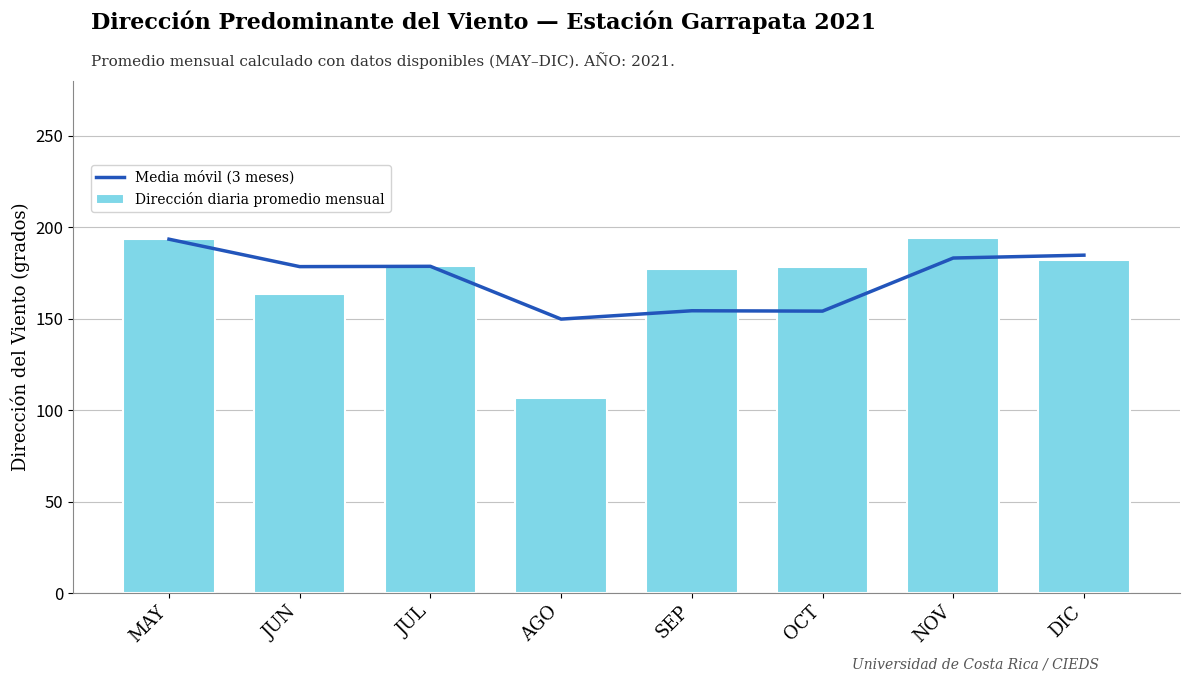

How many data points in Media móvil (3 meses) are less than 178?

3